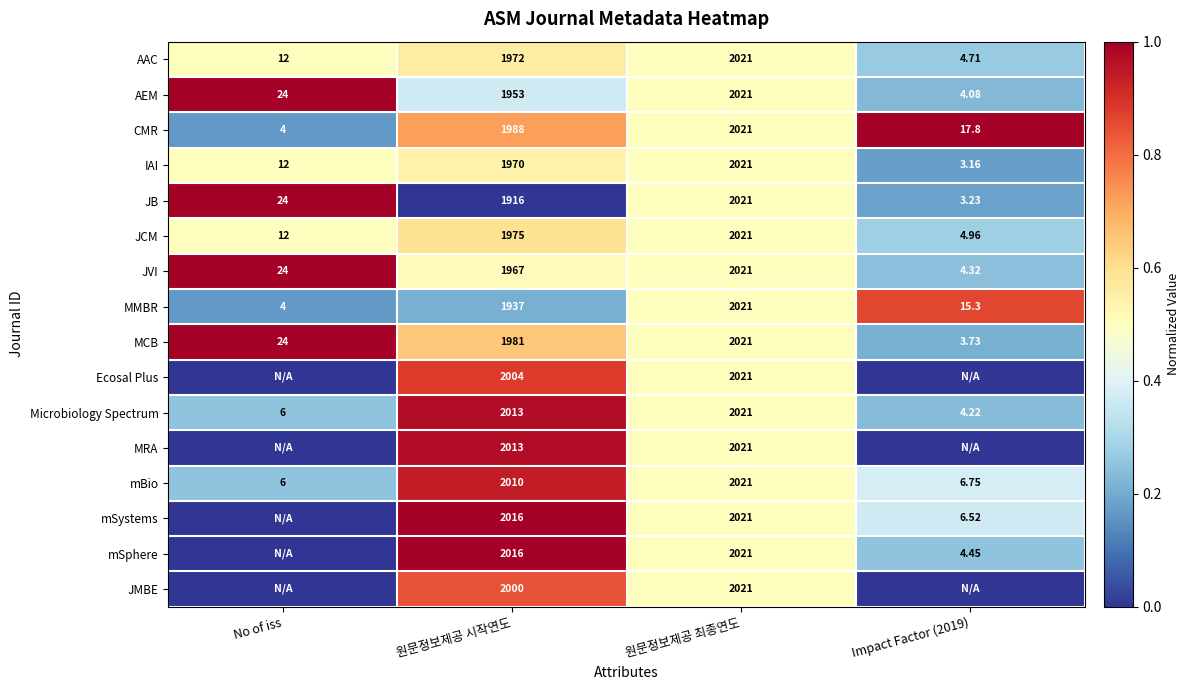

The value of AAC at Impact Factor (2019) is 0.2. True or false?

False